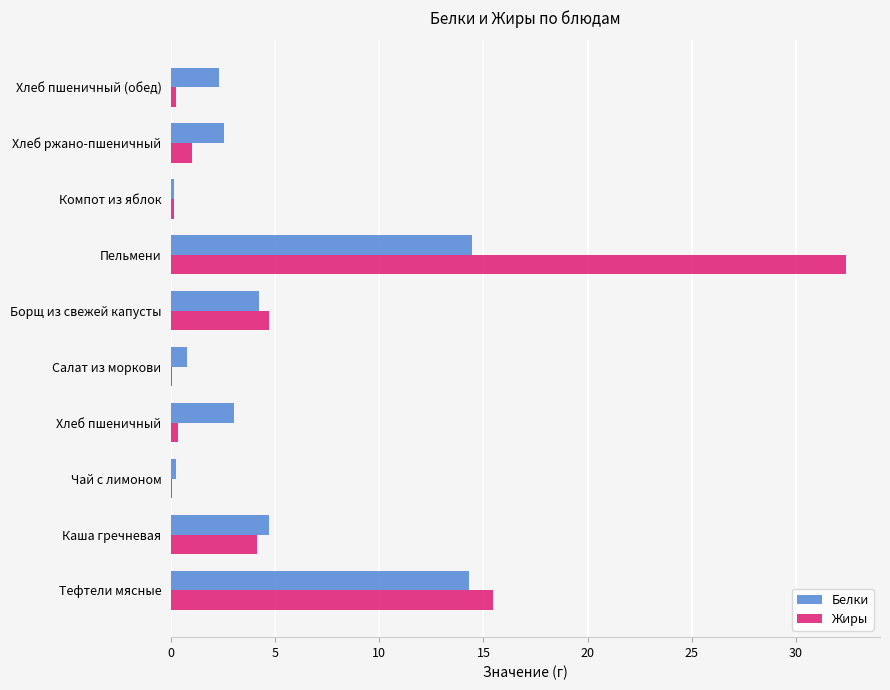

Which label corresponds to the largest value in the chart?

Пельмени